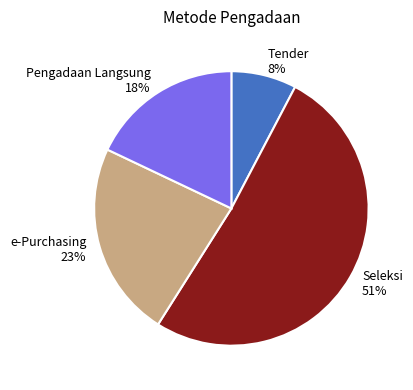

The Seleksi slice represents 43% of the pie. True or false?

False